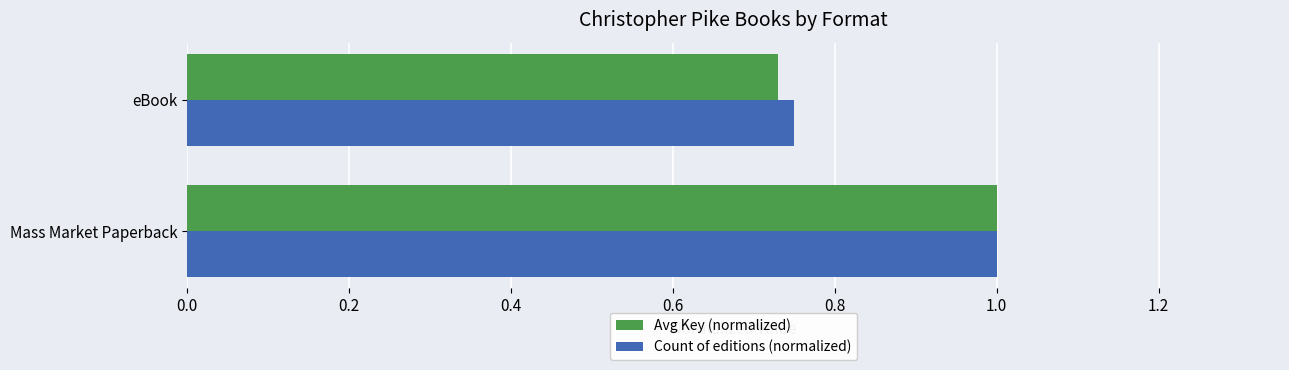

The Count of editions (normalized) series shows 1.2 at eBook. True or false?

False